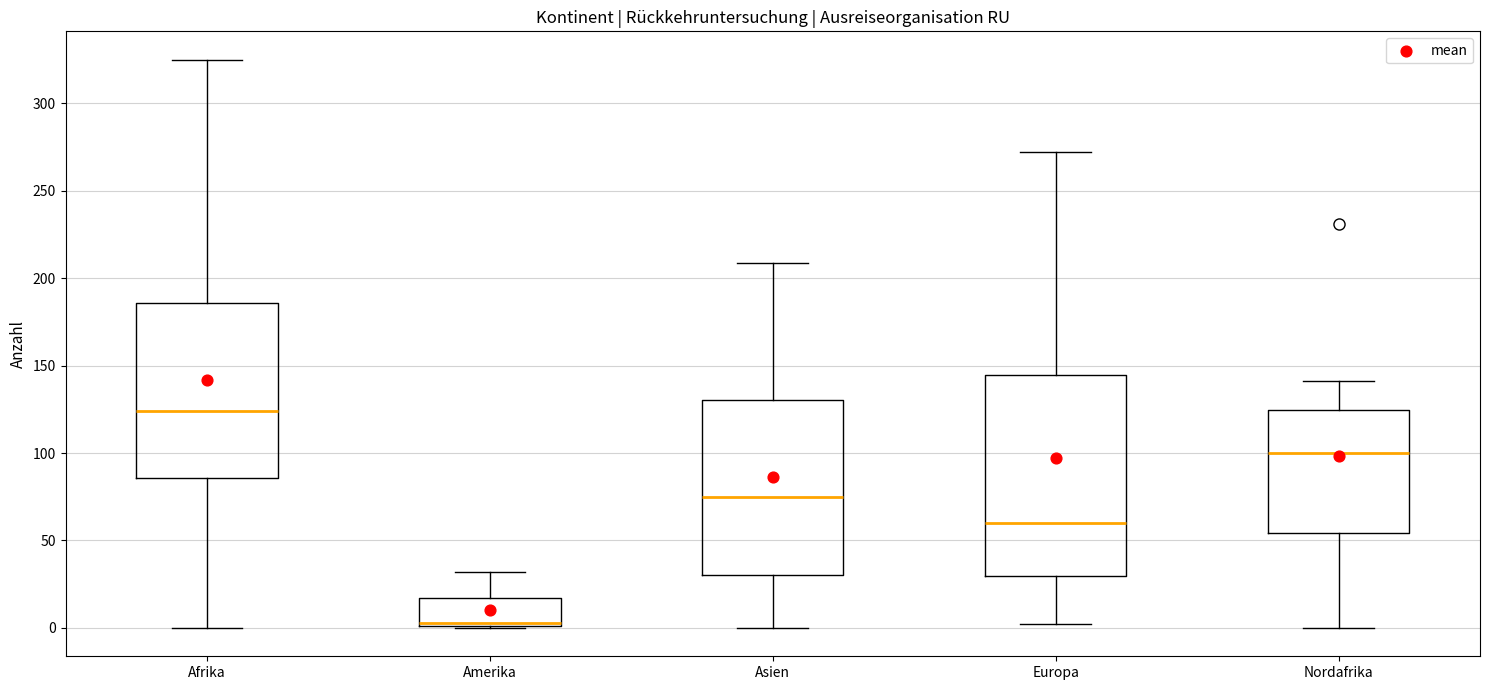

Reading left to right, read every box against the y-axis: the position of its median line, the range the box covers, and the ends of its whiskers. The values are not printed on the chart, so give them approximately, as read against the axis.

Afrika: median 125, box 85 to 185, whiskers 0 to 325
Amerika: median 5, box 0 to 15, whiskers 0 to 30
Asien: median 75, box 30 to 130, whiskers 0 to 210
Europa: median 60, box 30 to 145, whiskers 0 to 270
Nordafrika: median 100, box 55 to 125, whiskers 0 to 140